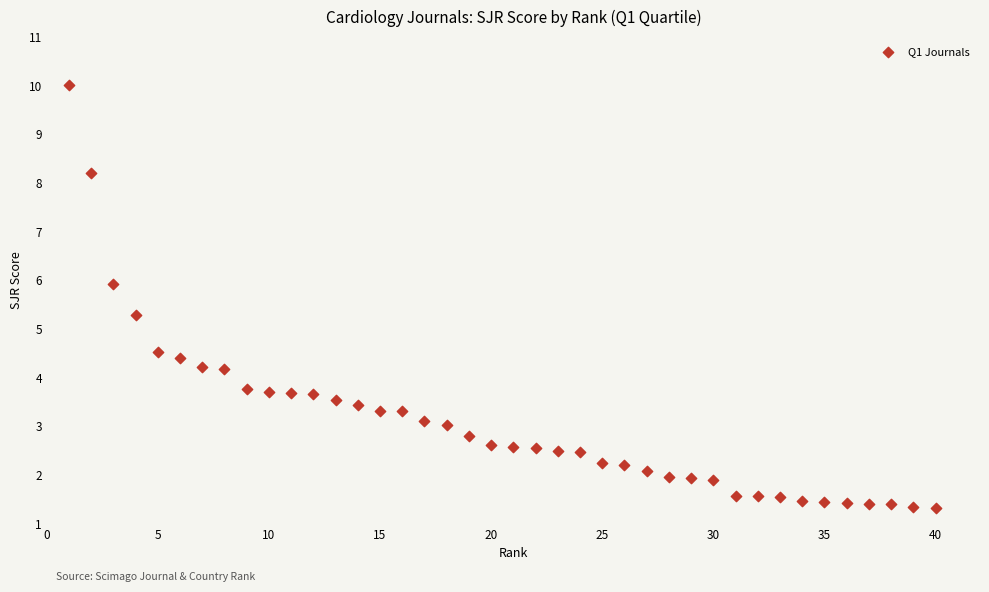

What is the range of X values (max minus min)?

39.0